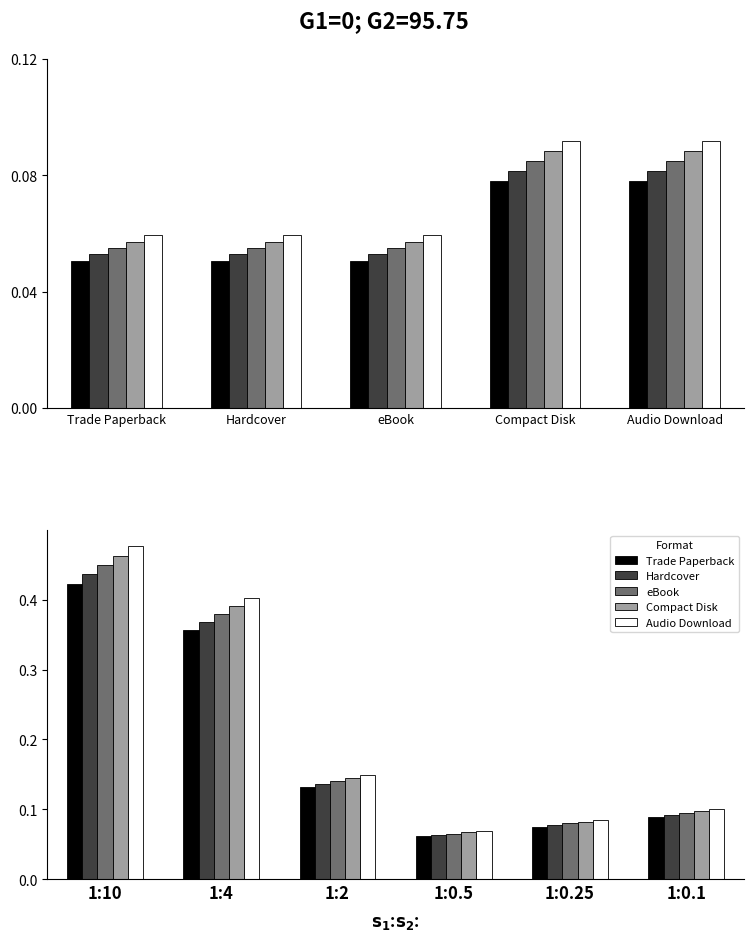

The value of Hardcover at 1:0.25 is 0.0. True or false?

False